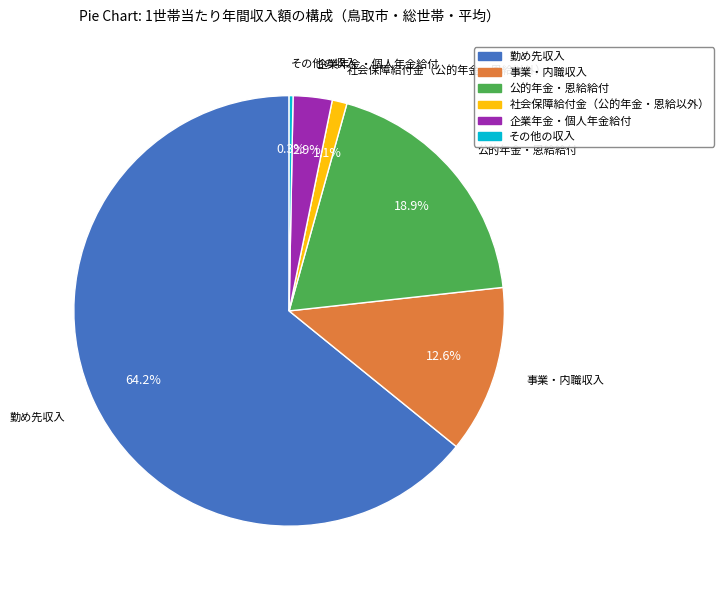

Count the number of slices in the pie.

6